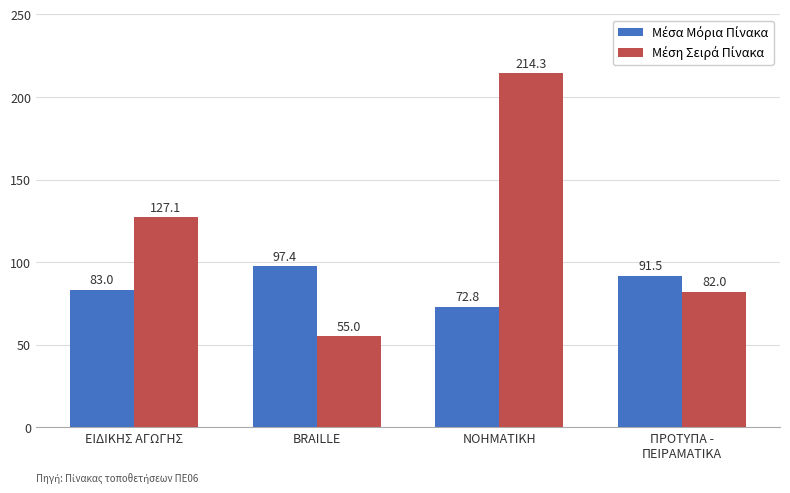

What is the smallest value displayed?

55.0